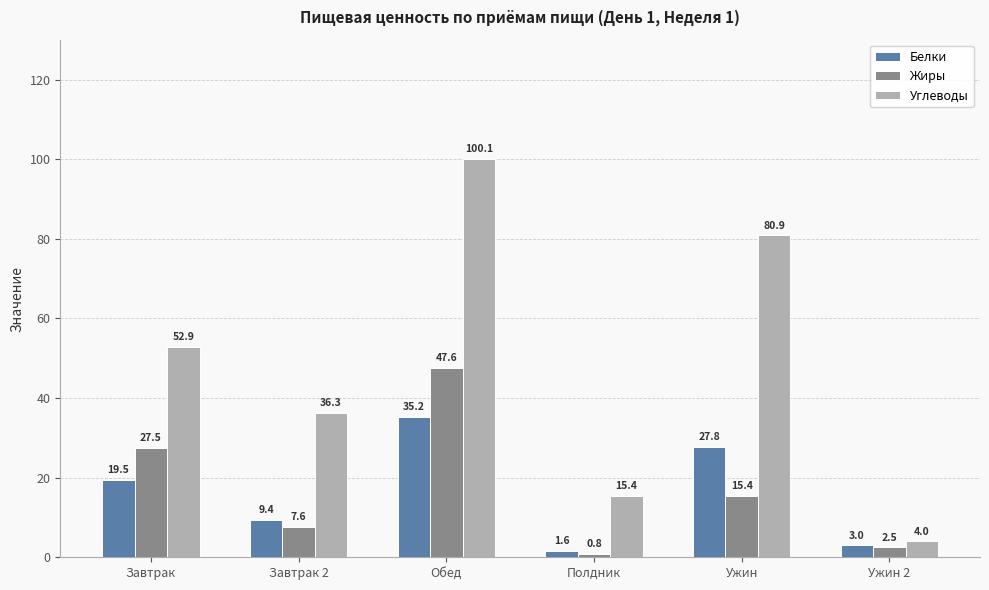

What is the value of the Белки bar at the 3rd from the left?

35.2